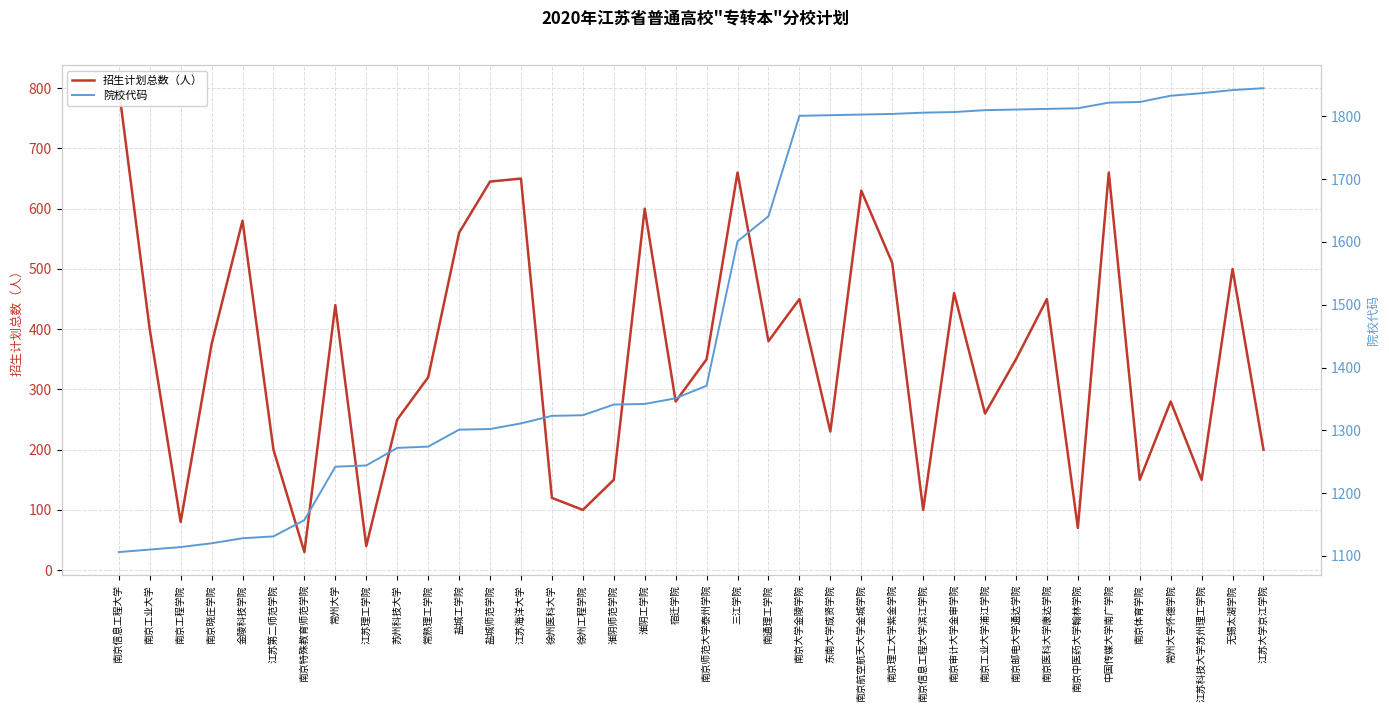

List the series in order of their overall mean, lowest first.

招生计划总数（人）, 院校代码